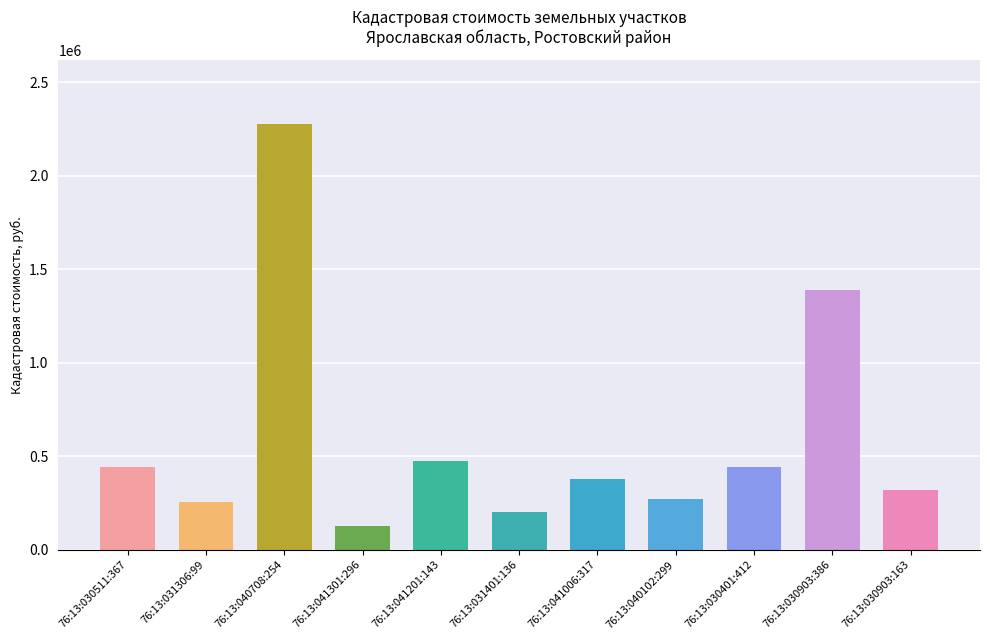

What is the label of the 1st bar from the left?

76:13:030511:367